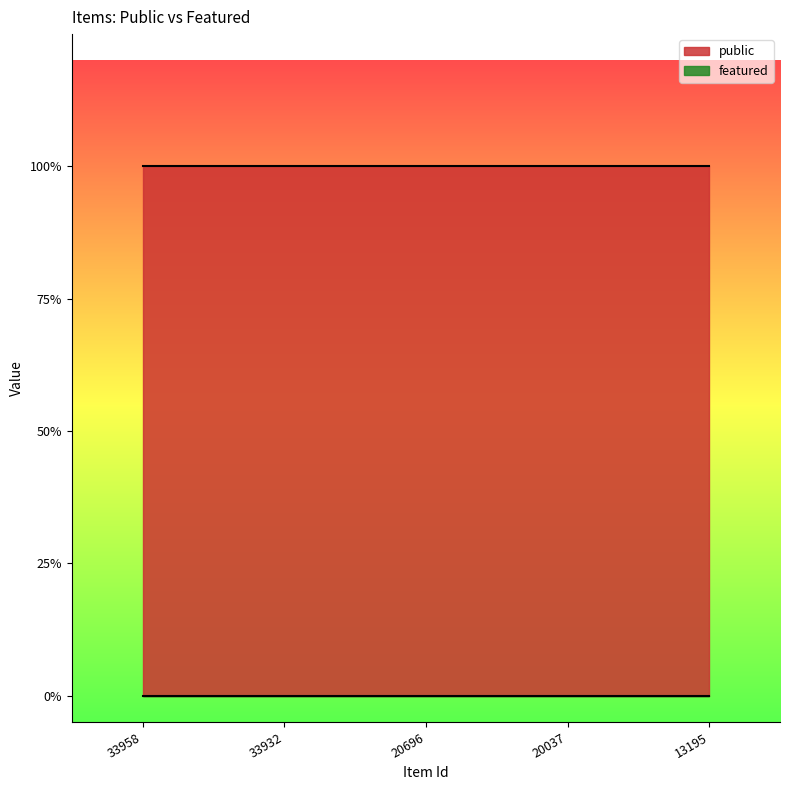

True or false: public has more than 2 points higher than both neighbors.

False